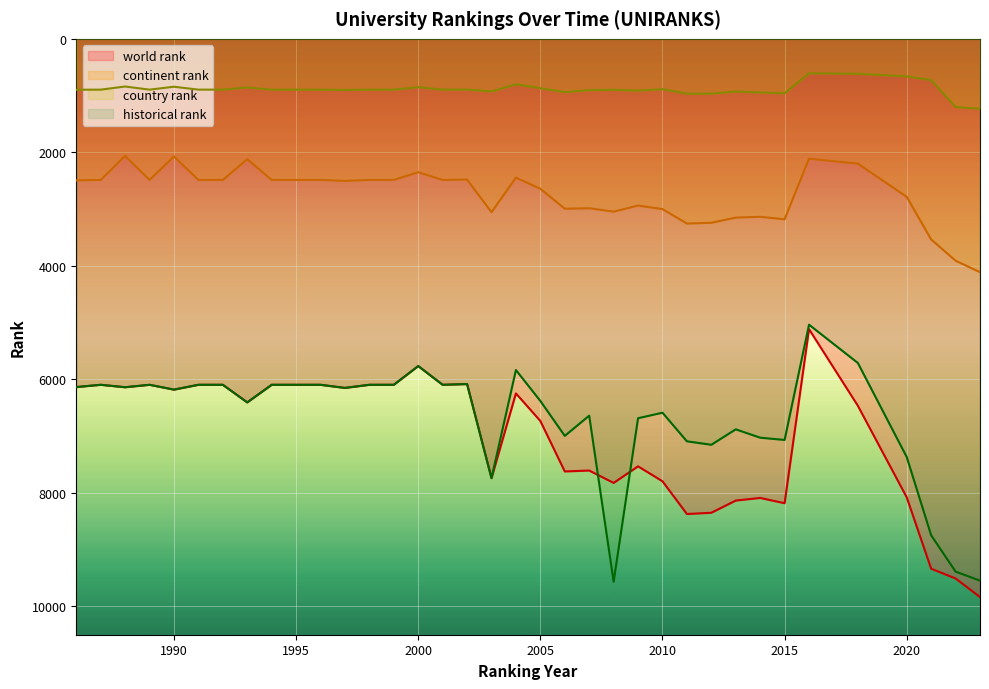

True or false: continent rank has a value of 3994 at 2009.

False